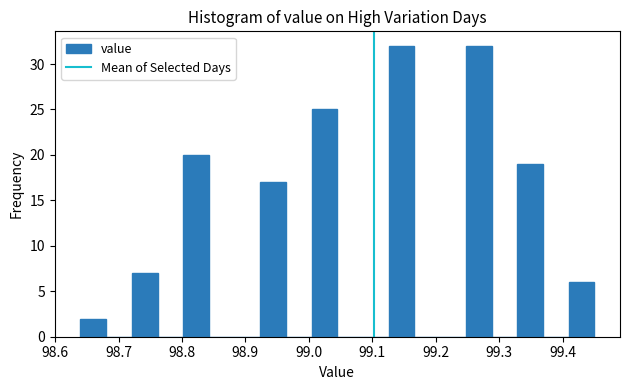

How tall is the bar that spans 98.80 to 98.84 on the x-axis? Neither the bar edges nor the heights are printed on the chart, so give them approximately, as read against the axes.

20